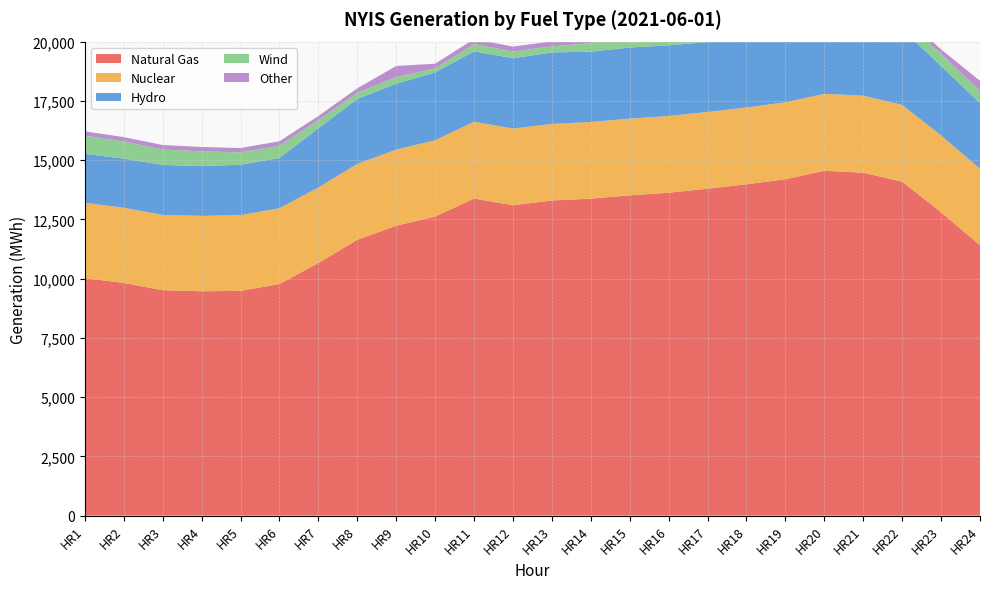

Reading left to right, transcribe all the data shown in this chart.

Natural Gas: 10018	9819	9512	9467	9484	9774	10656	11640	12231	12621	13380	13097	13296	13375	13514	13625	13793	13980	14195	14550	14469	14089	12803	11404
Nuclear: 3181	3172	3176	3180	3197	3197	3190	3202	3212	3216	3238	3234	3231	3233	3236	3237	3240	3238	3247	3247	3250	3242	3239	3229
Hydro: 2067	2073	2109	2102	2124	2120	2501	2739	2783	2863	2973	2968	3017	2968	3003	2981	2951	3028	3178	3207	3198	3202	2930	2775
Wind: 762	723	651	620	523	522	335	260	278	172	305	285	256	363	478	610	599	536	328	256	286	429	512	504
Other: 187	183	189	186	181	184	180	190	467	197	211	206	210	487	478	480	483	521	520	516	516	190	187	435